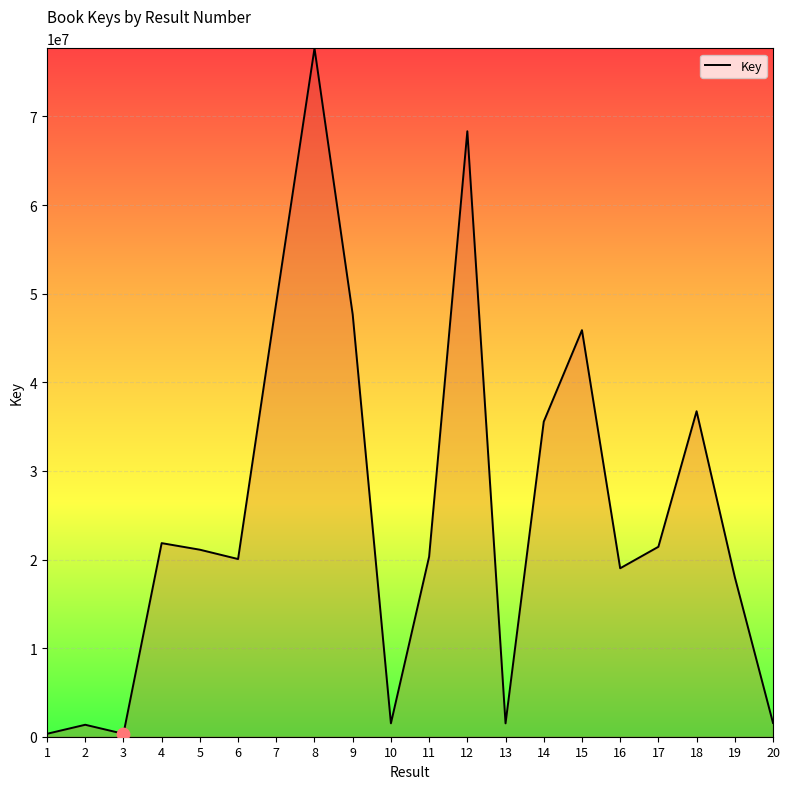

What is the change in value from 2 to 20?

+204947